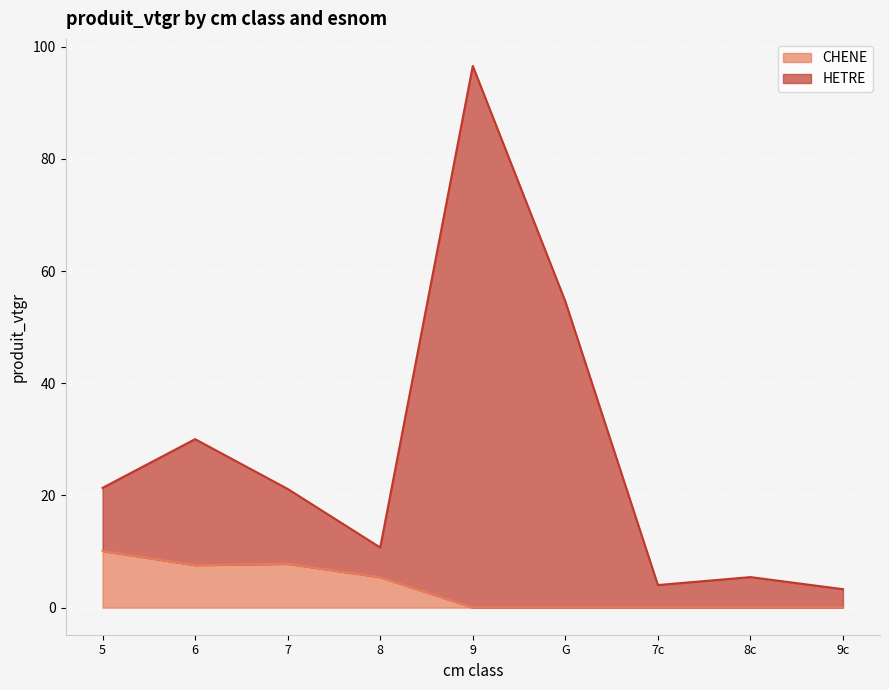

Where is the data nearest to the value 49?

G